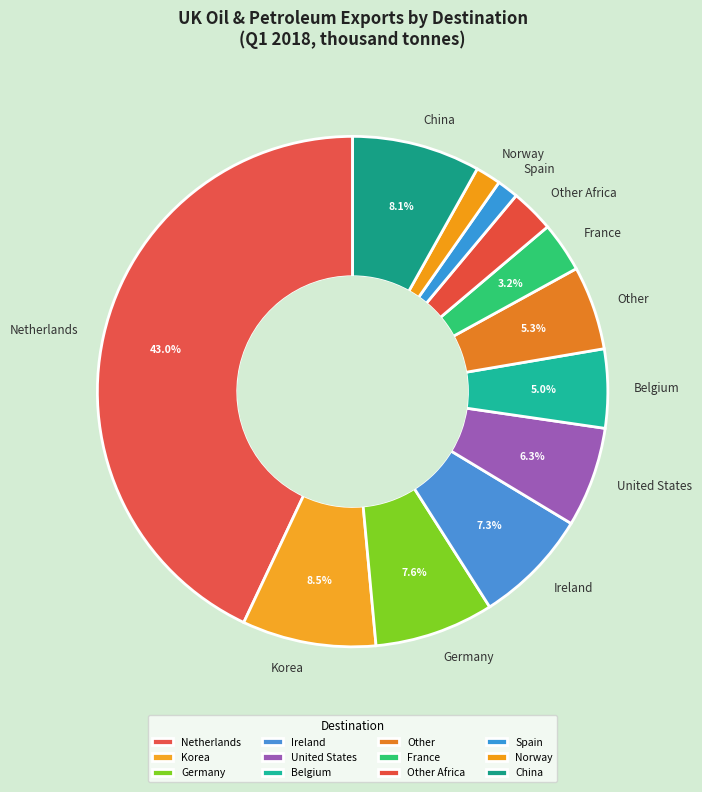

What is the ratio of the value at Other to the value at France?

1.7